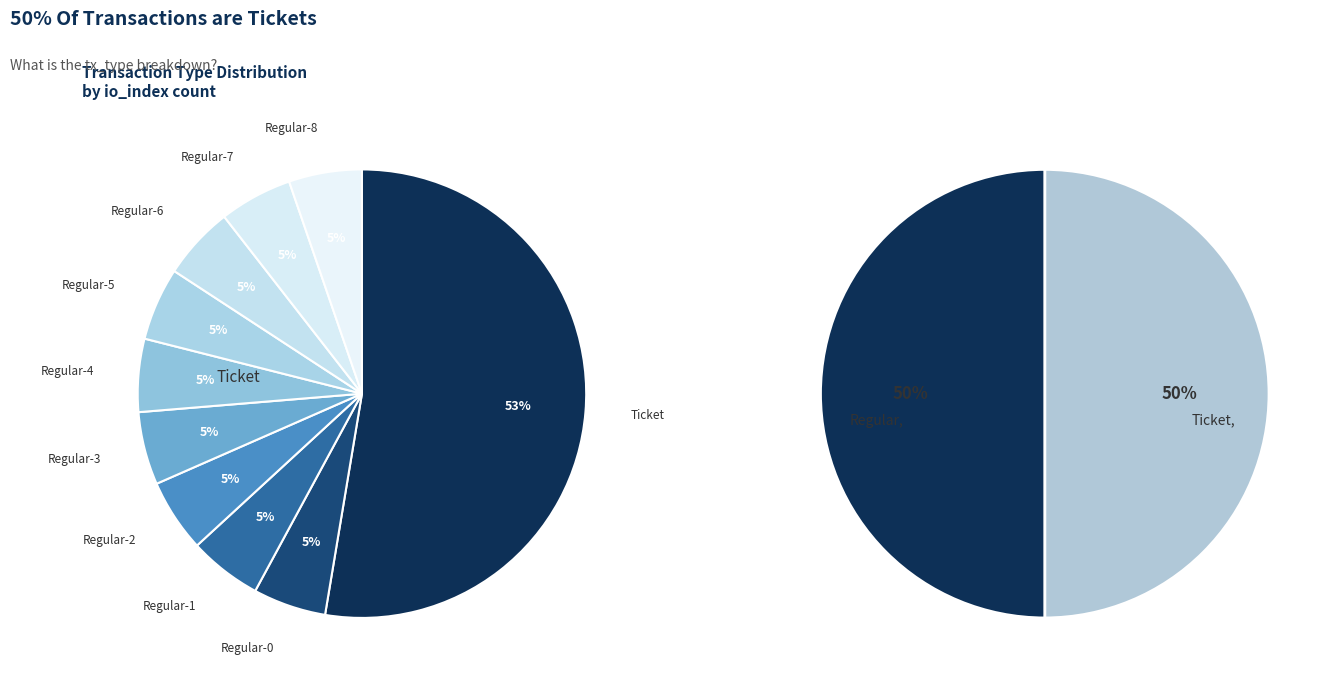

Is there a majority slice in this chart?

Yes